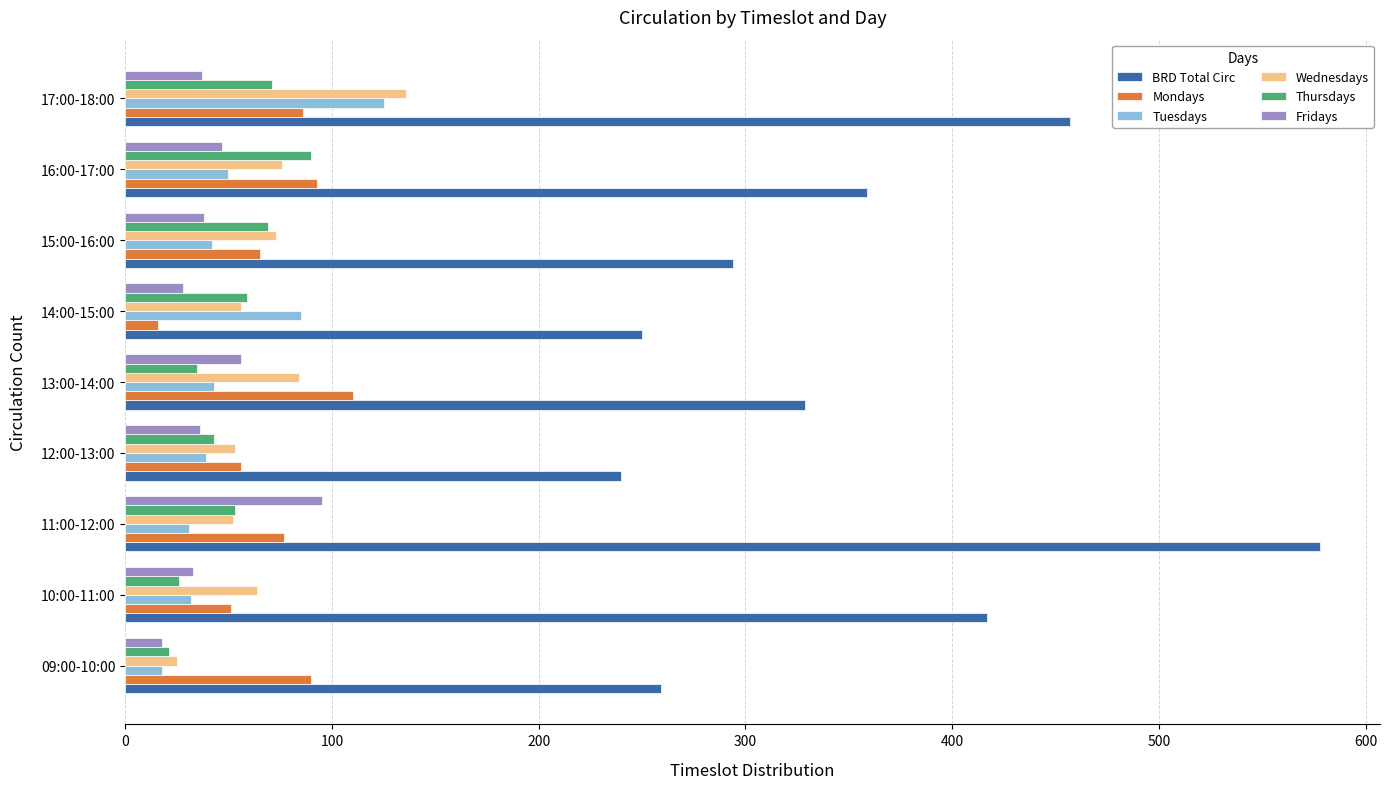

The Thursdays series shows 11 at 12:00-13:00. True or false?

False